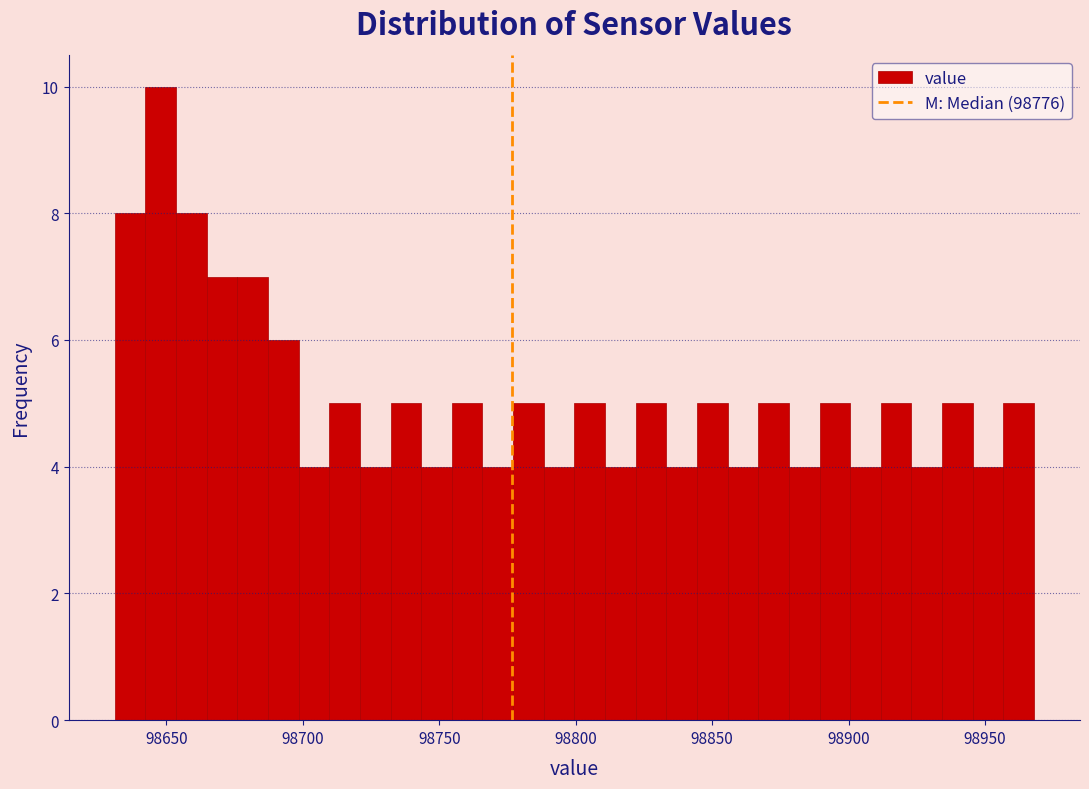

Read against the x-axis, roughly where is the centre of the tallest bar?

98650